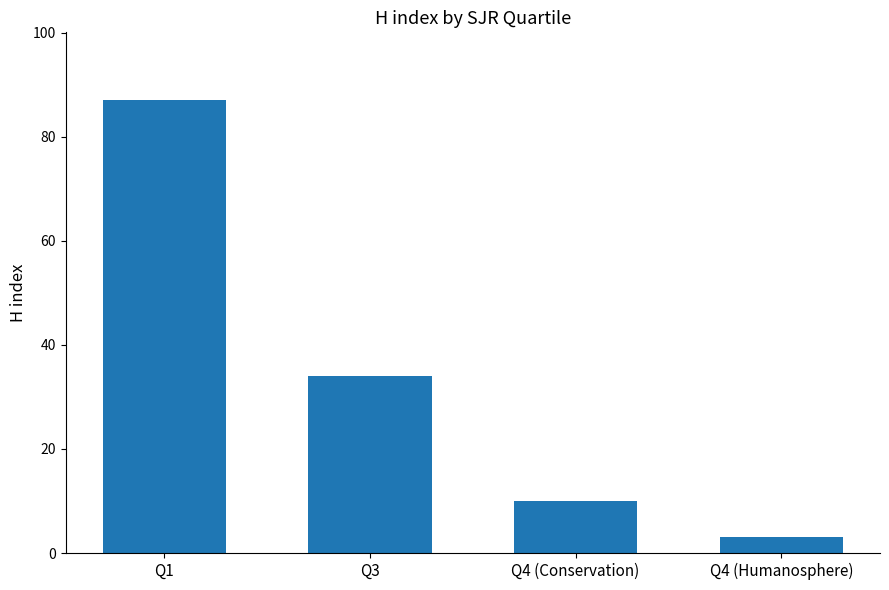

What position from the left is Q3?

2